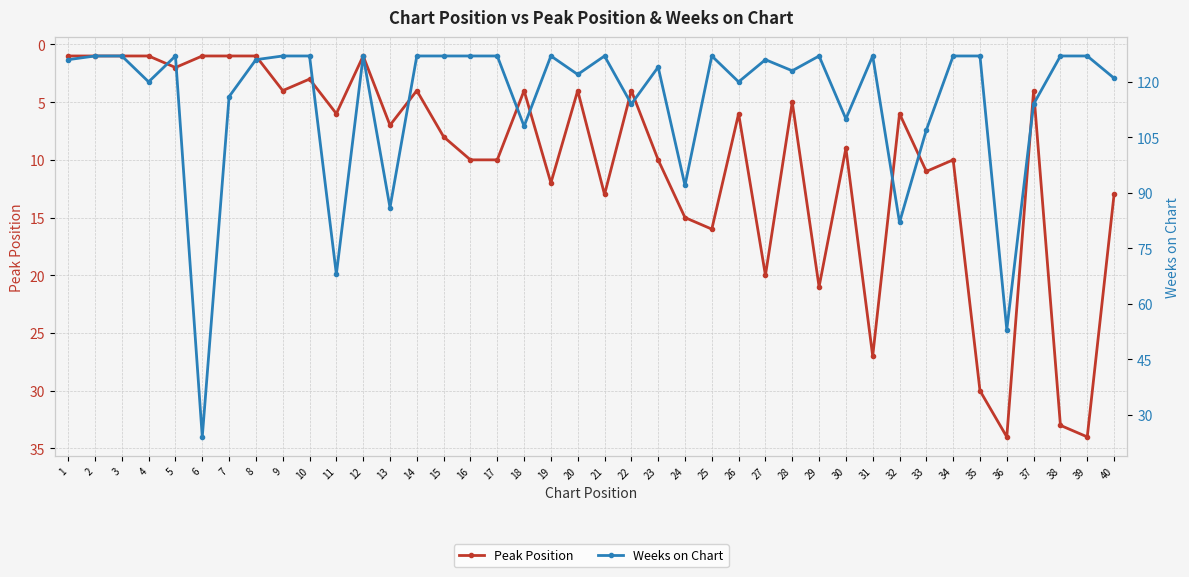

Rank the series at 24 from lowest to highest value.

Peak Position, Weeks on Chart